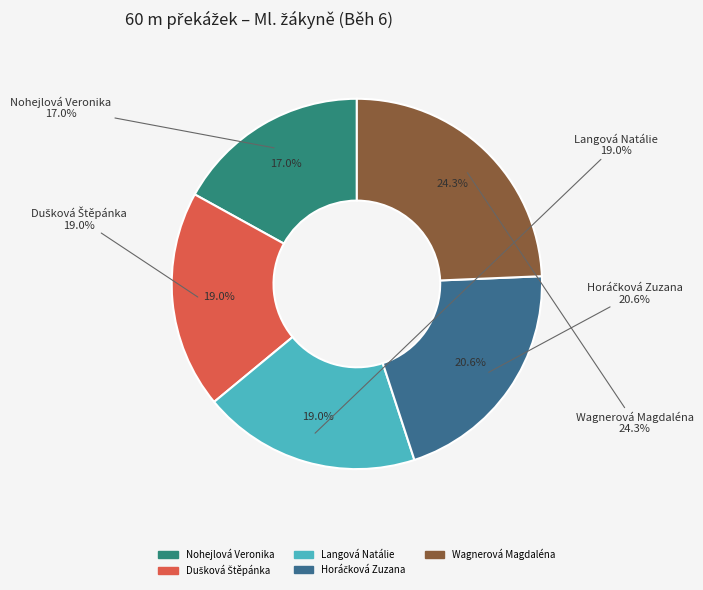

Is there any slice that represents more than half of the pie?

No